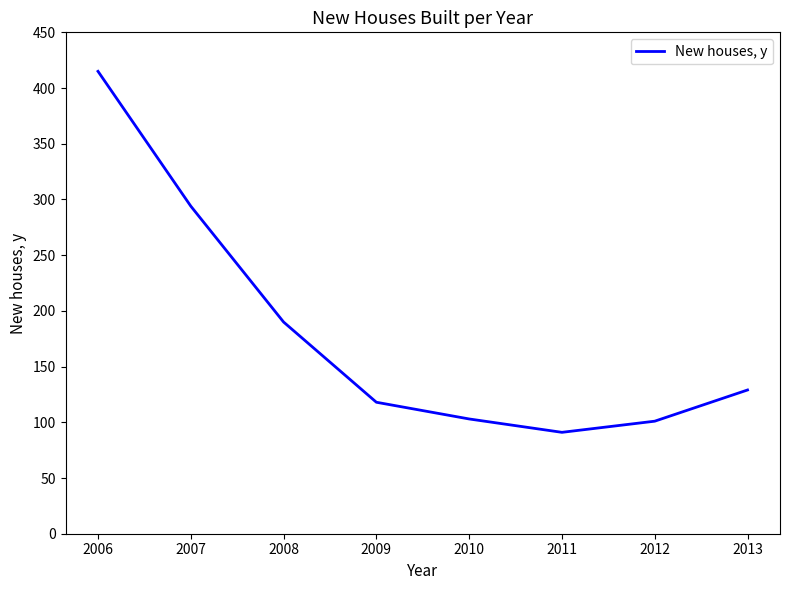

How many lines are shown in the chart?

1